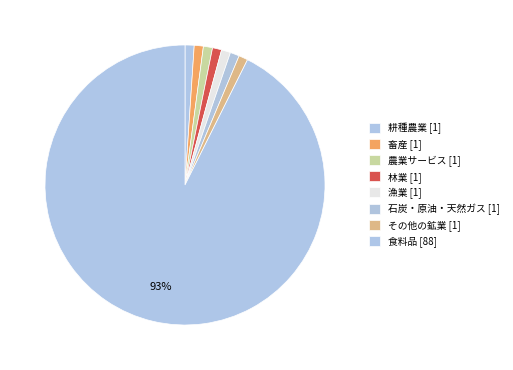

Rank the categories by value from highest to lowest.

食料品, 耕種農業, 畜産, 農業サービス, 林業, 漁業, 石炭・原油・天然ガス, その他の鉱業